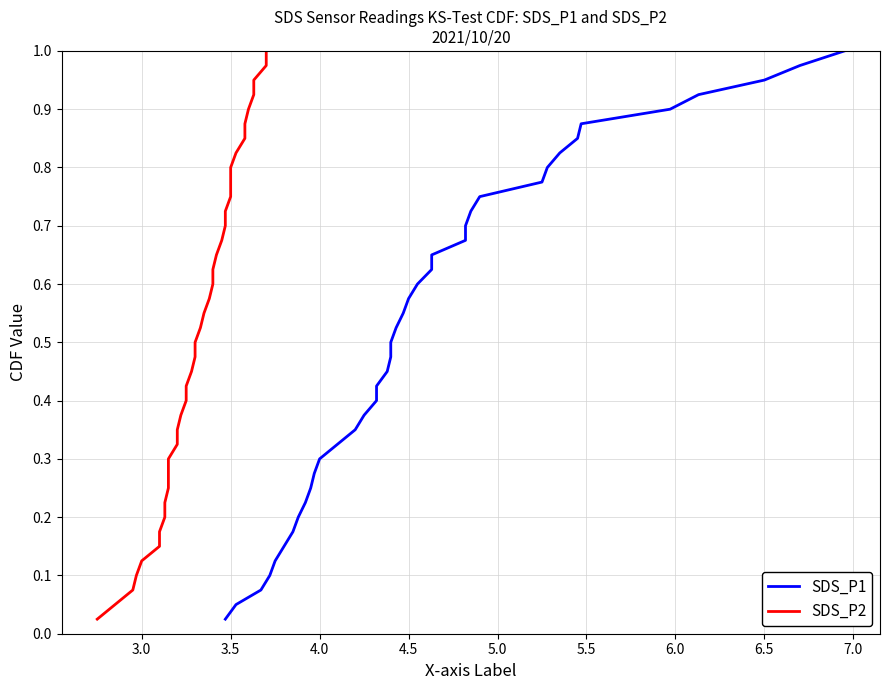

Is it true that SDS_P1 equals 0.8 at 23?

False